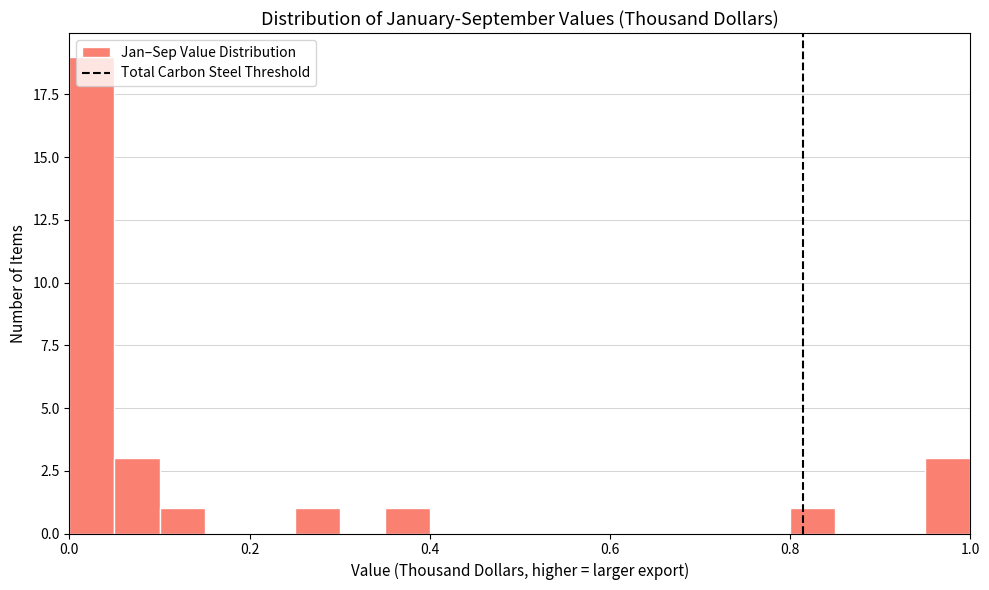

Read against the x-axis, roughly where is the centre of the tallest bar?

0.02